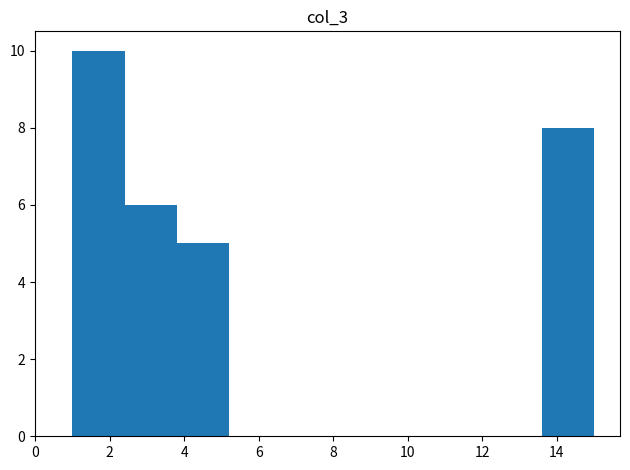

Reading left to right, transcribe this chart: for each bar, give the range it covers on the x-axis and its height. The values are not printed on the chart, so give them approximately, as read against the axis.

1.0 to 2.4: 10
2.4 to 3.8: 6
3.8 to 5.2: 5
5.2 to 6.6: 0
6.6 to 8.0: 0
8.0 to 9.4: 0
9.4 to 10.8: 0
10.8 to 12.2: 0
12.2 to 13.6: 0
13.6 to 15.0: 8